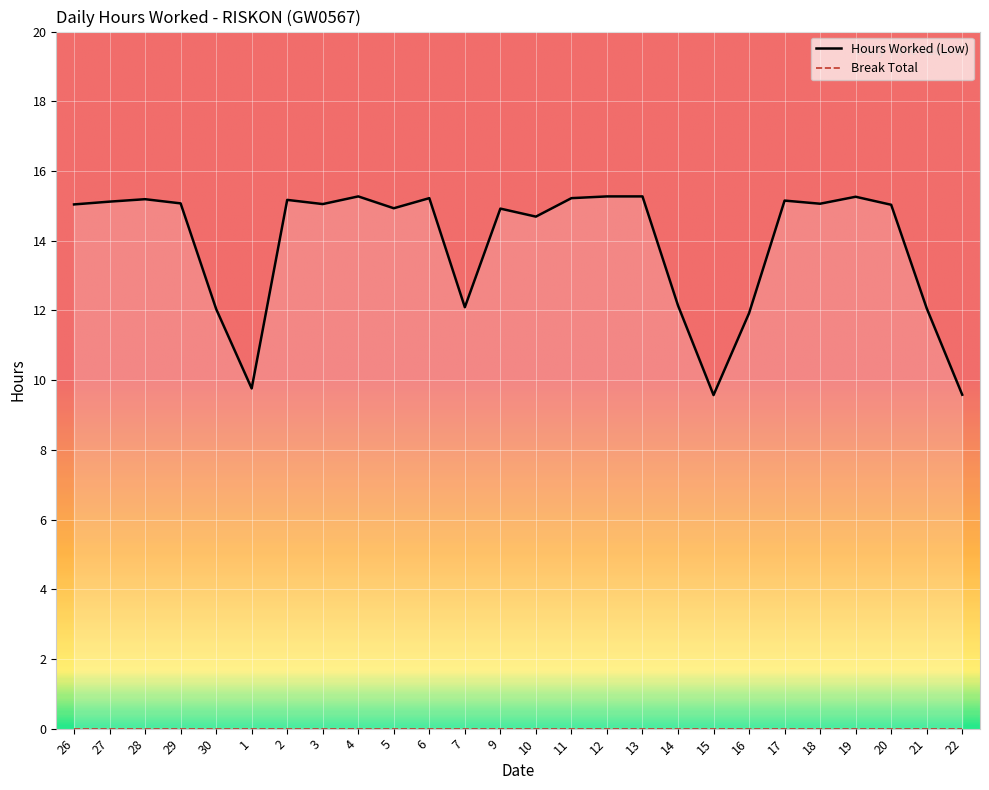

The chart shows a value of 15.0 at 26. True or false?

True